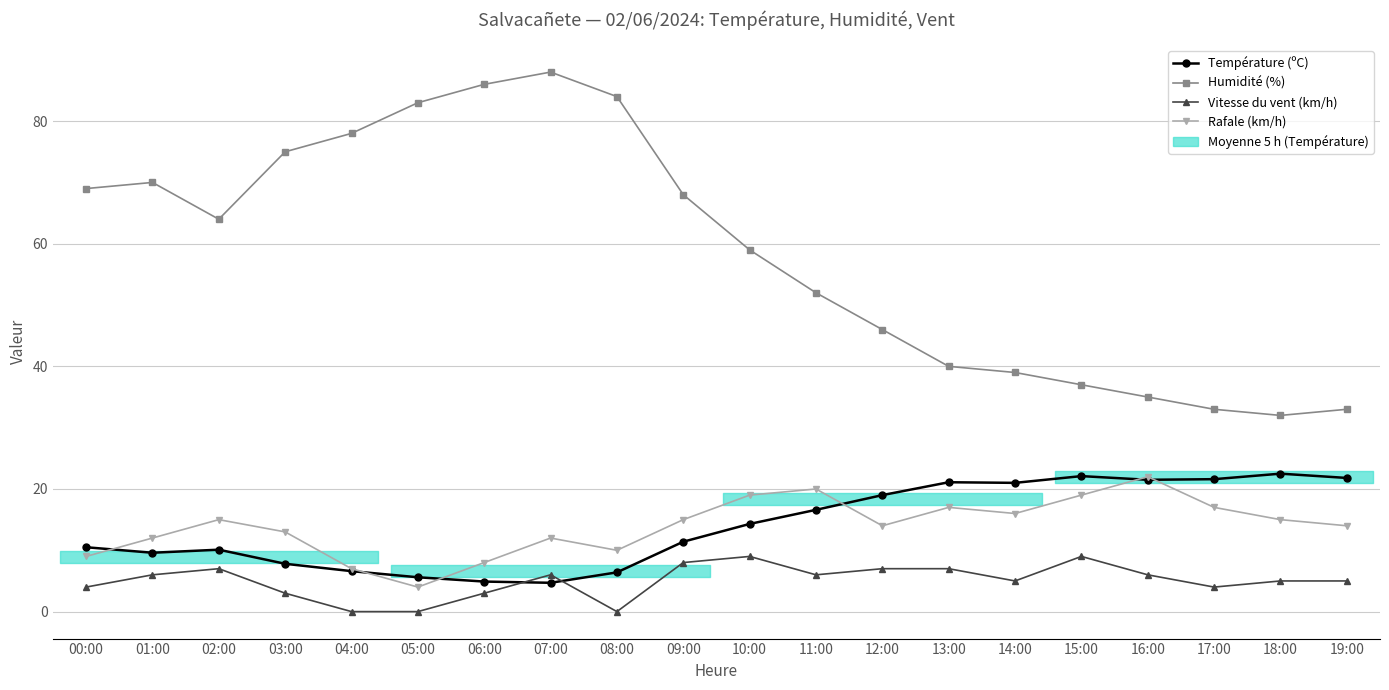

What is the value of the Rafale (km/h) point at the 18th from the left?

17.0